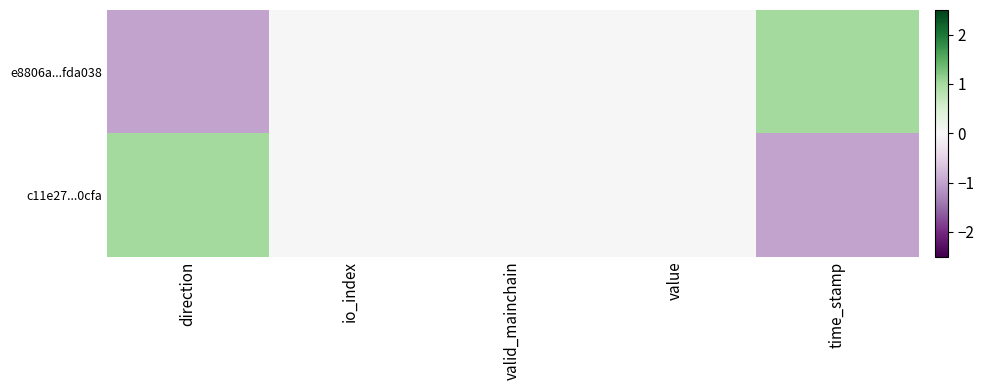

Which category has the highest value across all series?

time_stamp